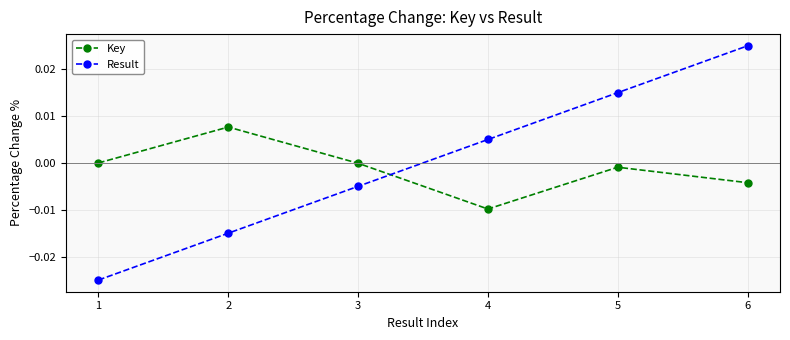

At which label does Result first exceed 0?

4